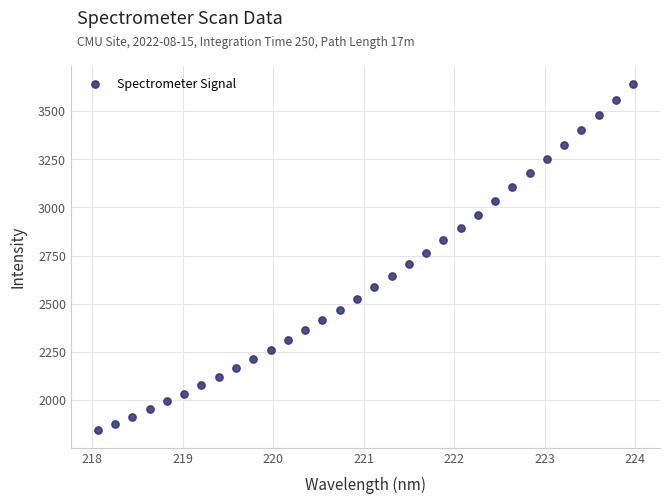

What is the range of X values (max minus min)?

5.9